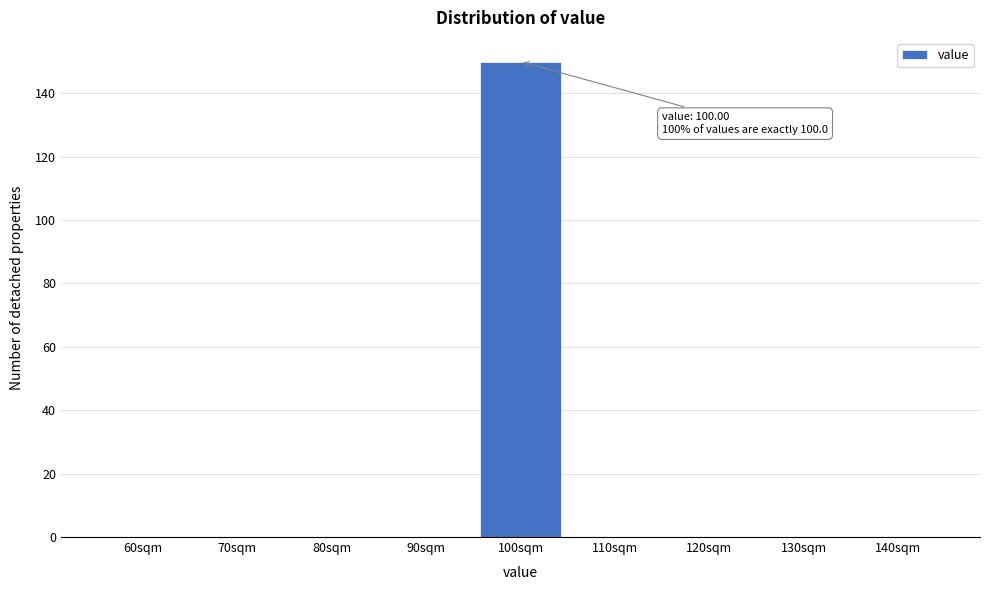

Reading right to left, extract all data points from this chart.

140sqm=0	130sqm=0	120sqm=0	110sqm=0	100sqm=150	90sqm=0	80sqm=0	70sqm=0	60sqm=0